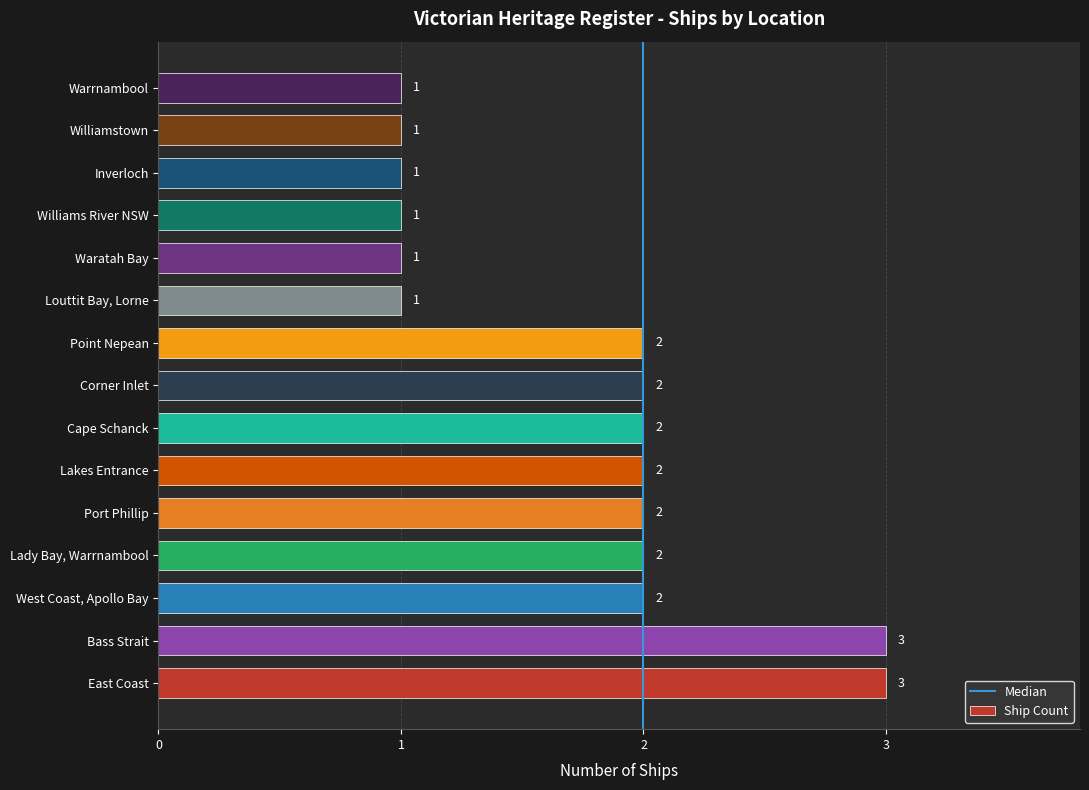

How many data points does each series have?

15